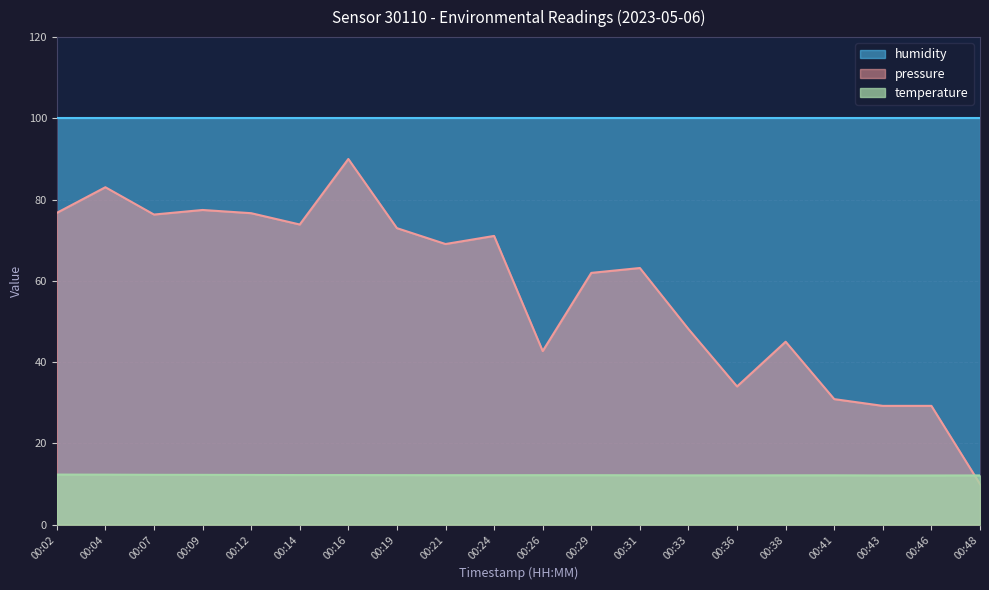

At which label is temperature closest to 12?

00:43